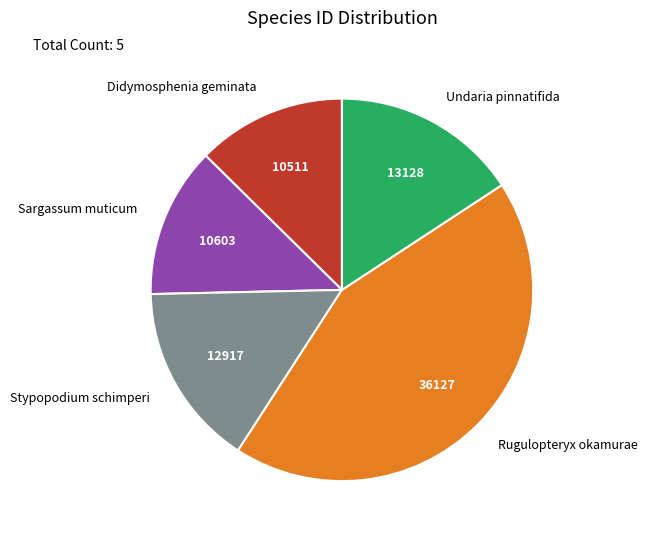

True or false: Rugulopteryx okamurae accounts for 52% of the total.

False